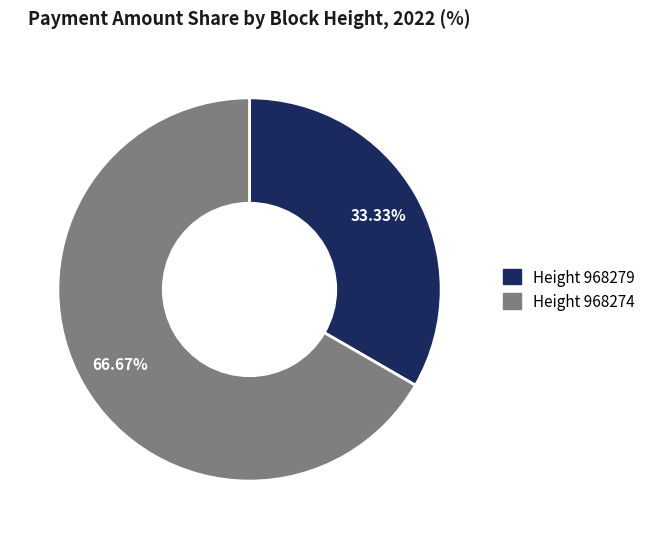

Is there a majority slice in this chart?

Yes